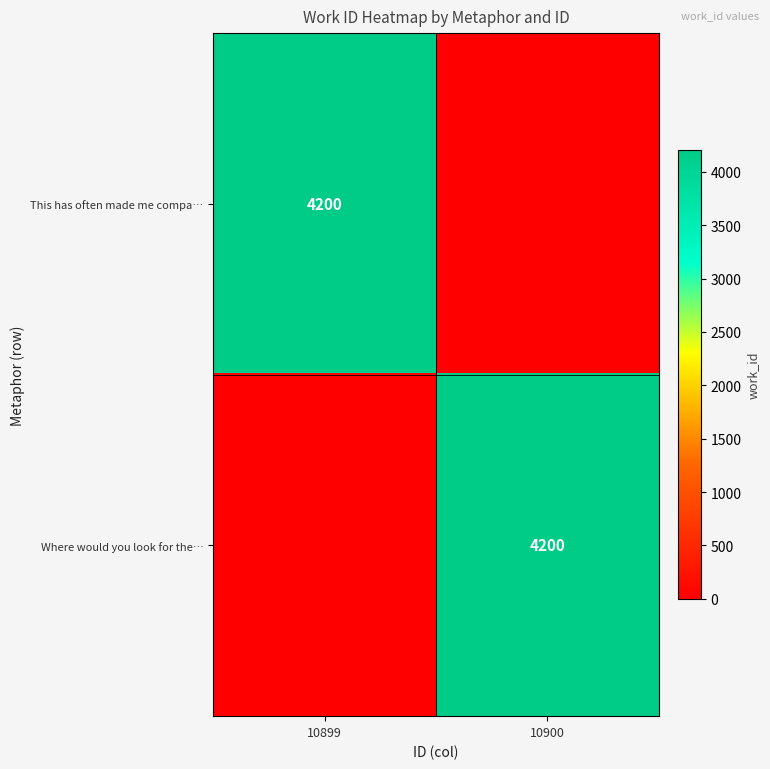

True or false: This has often made me compa… has a value of 1757 at 10899.

False